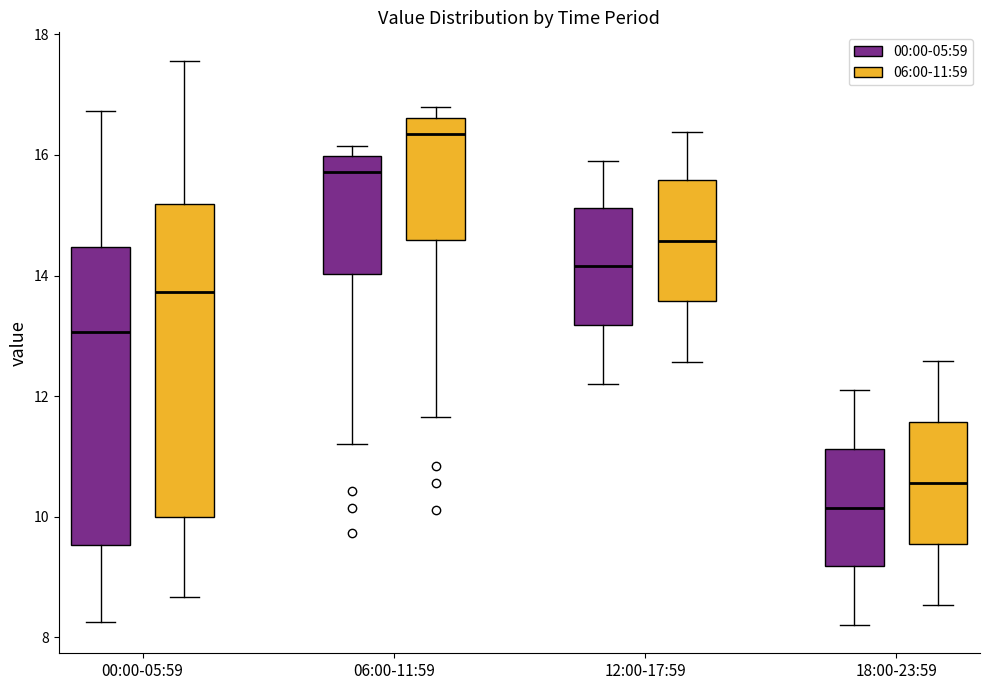

Comparing the boxes themselves (not the whiskers), which one is the tallest?

00:00-05:59 (06:00-11:59)